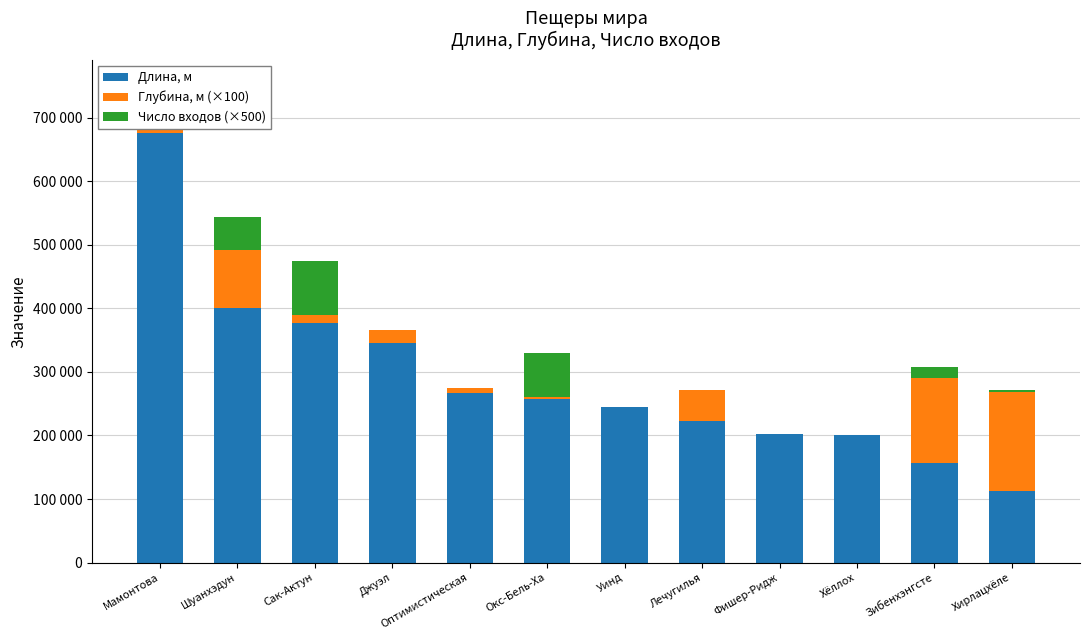

What is the value of the Длина, м bar at the 9th from the left?

201570